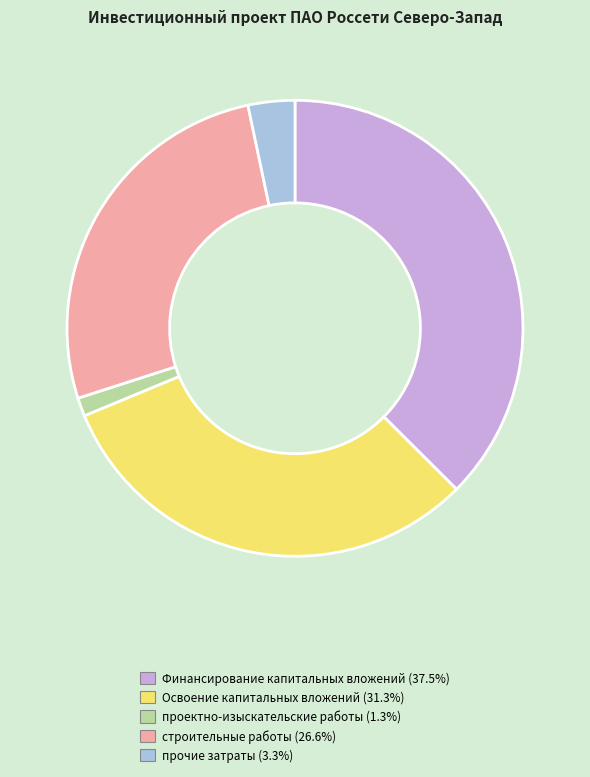

Is there a majority slice in this chart?

No